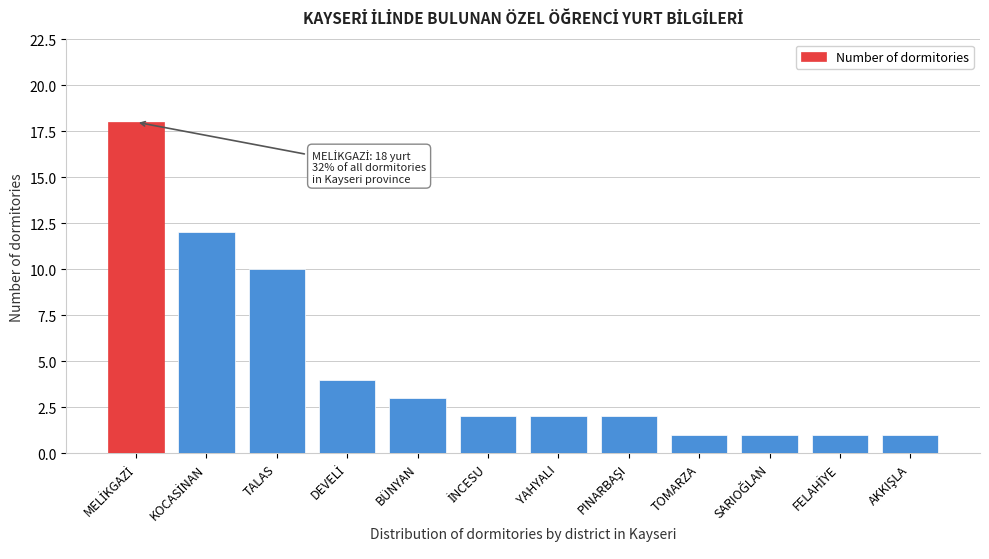

Reading left to right, what are all the values shown in this chart?

18	12	10	4	3	2	2	2	1	1	1	1